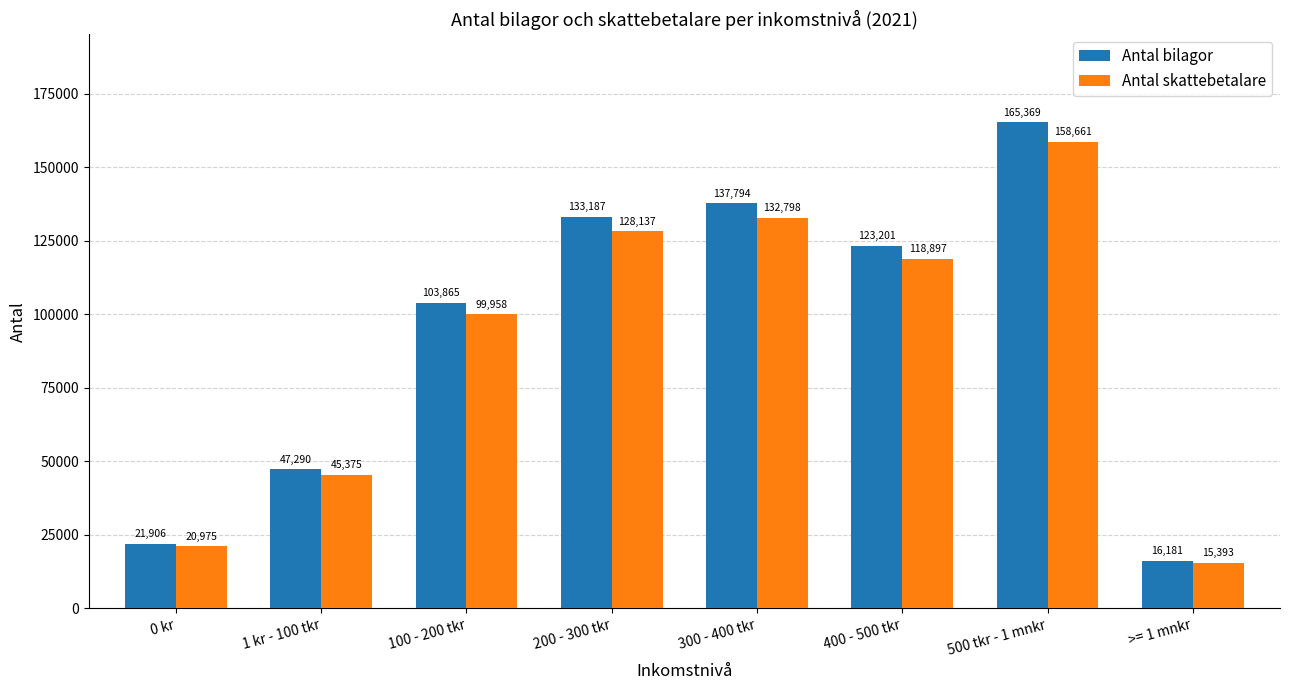

Rank the series at >= 1 mnkr from lowest to highest value.

Antal skattebetalare, Antal bilagor